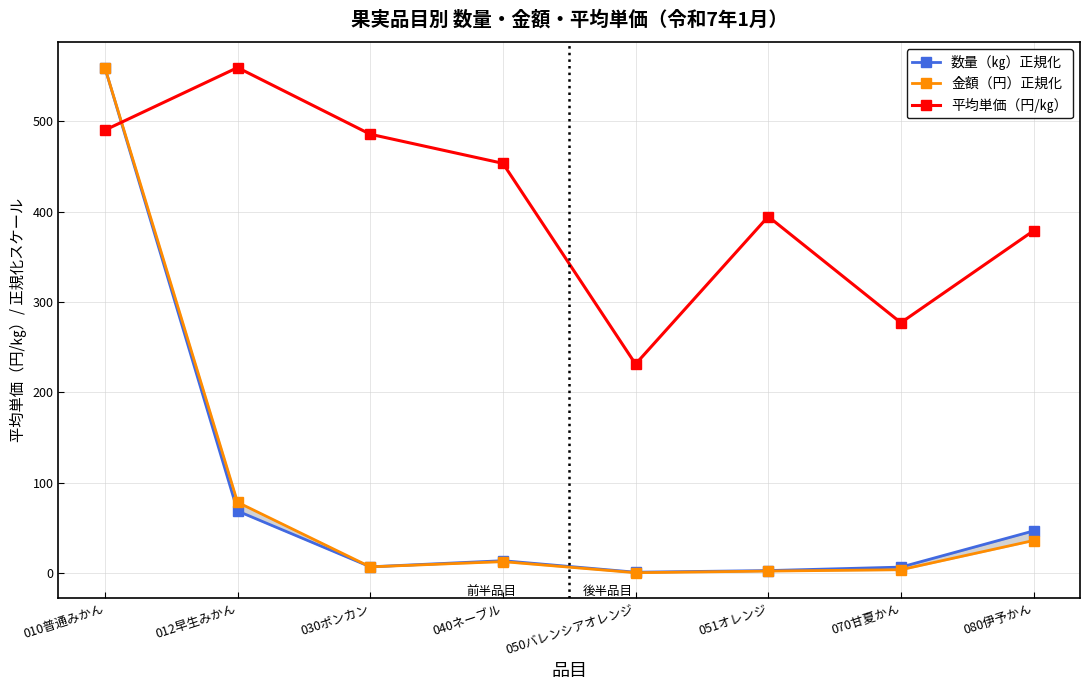

Between 010普通みかん and 070甘夏かん, which series saw the biggest shift?

金額（円）正規化